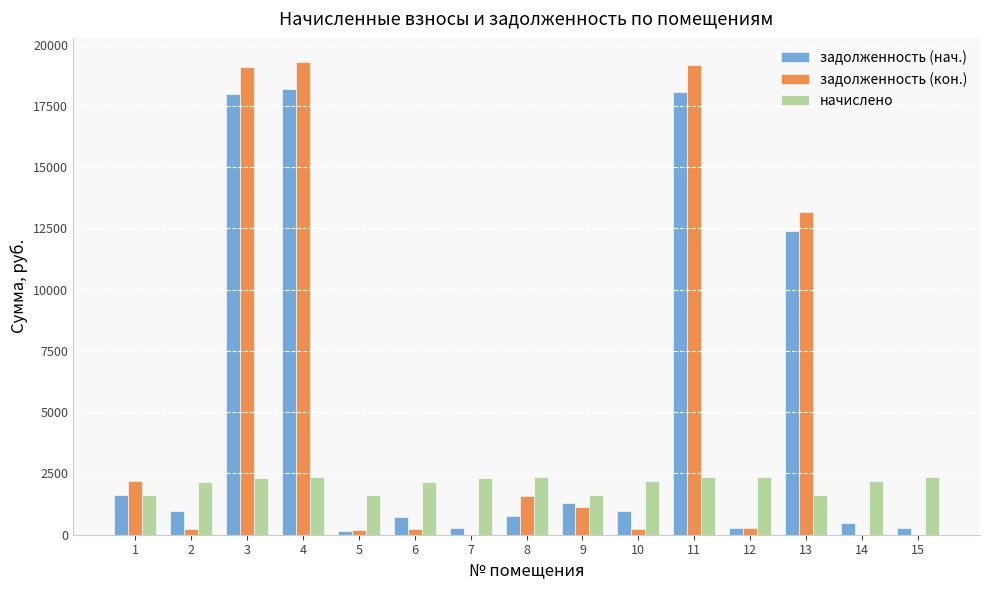

Is the value of начислено at 13 greater than the value of задолженность (нач.) at 11?

No